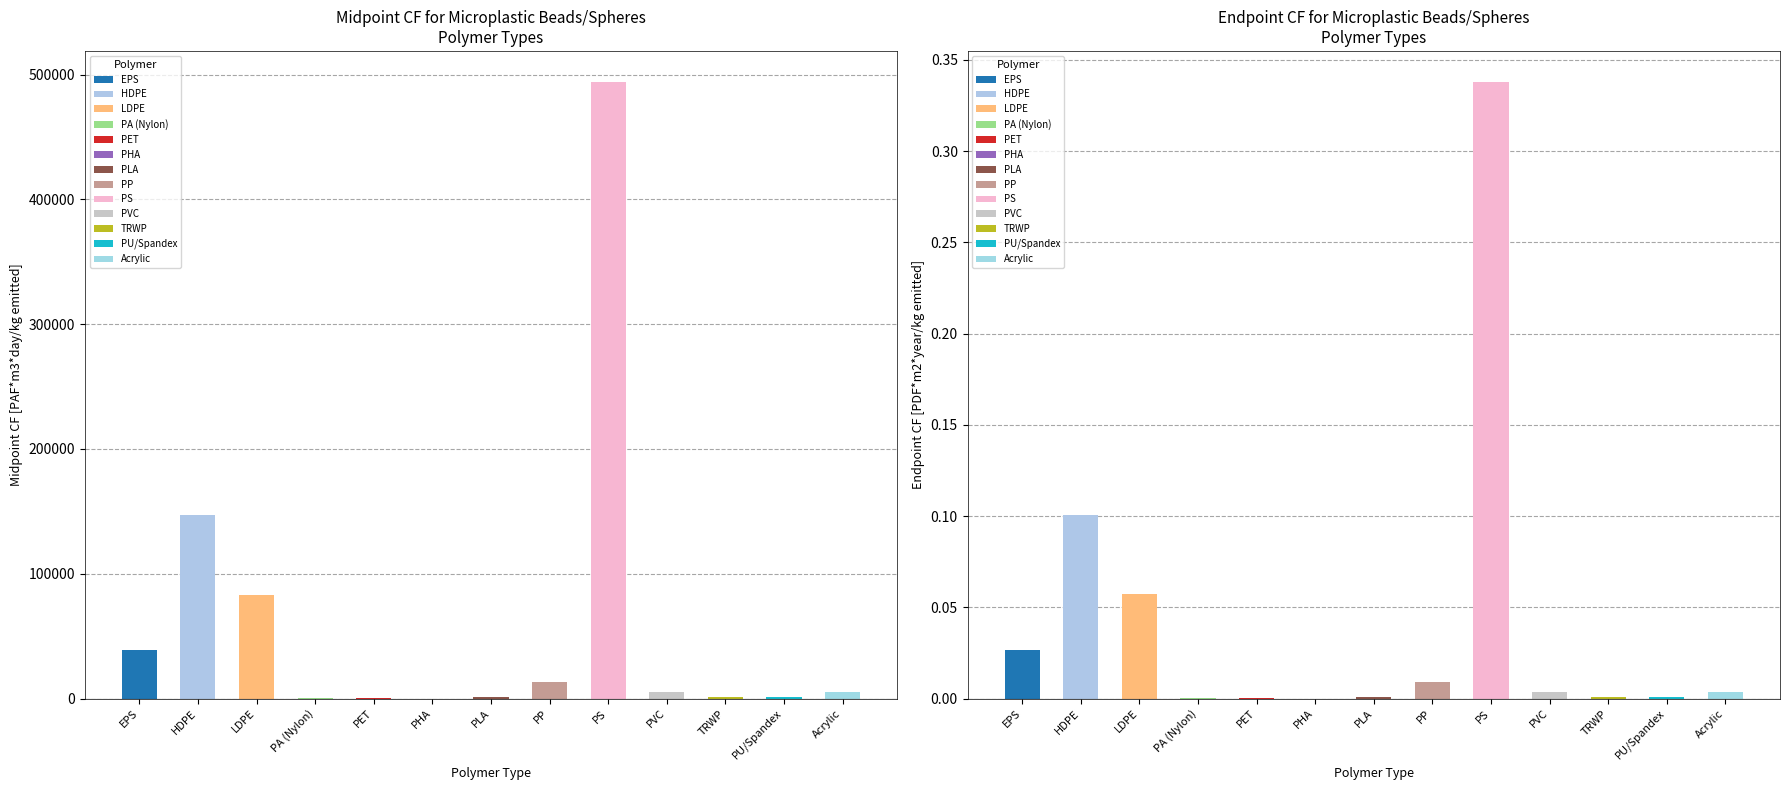

What is the value of the Midpoint CF bar at the 7th from the left?

1290.0